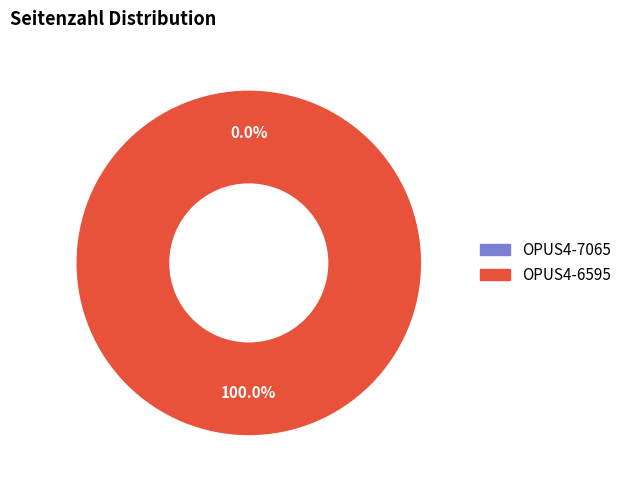

Which has a higher value, OPUS4-7065 or OPUS4-6595?

OPUS4-6595